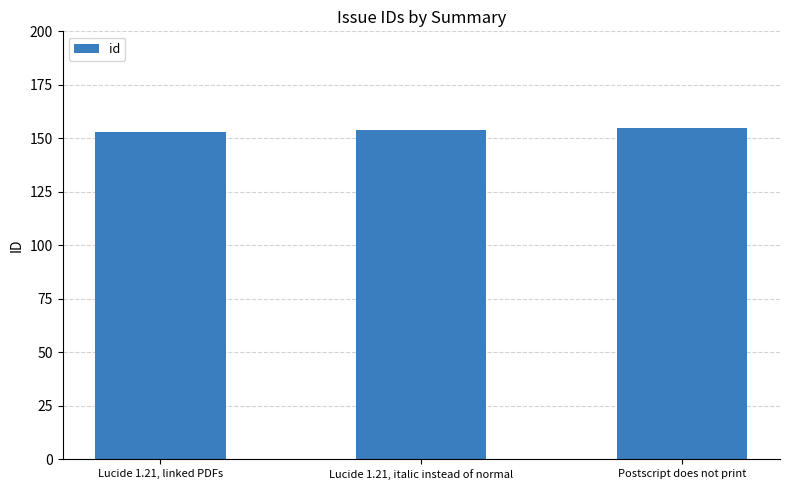

Reading left to right, list all the values displayed in this chart.

153	154	155